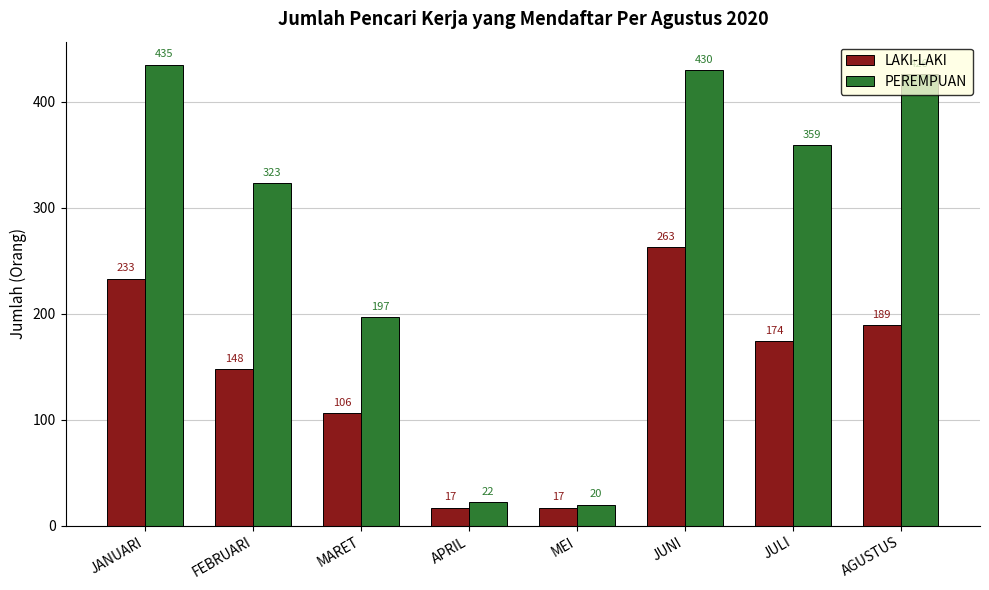

Rank the series by their average value, from lowest to highest.

LAKI-LAKI, PEREMPUAN